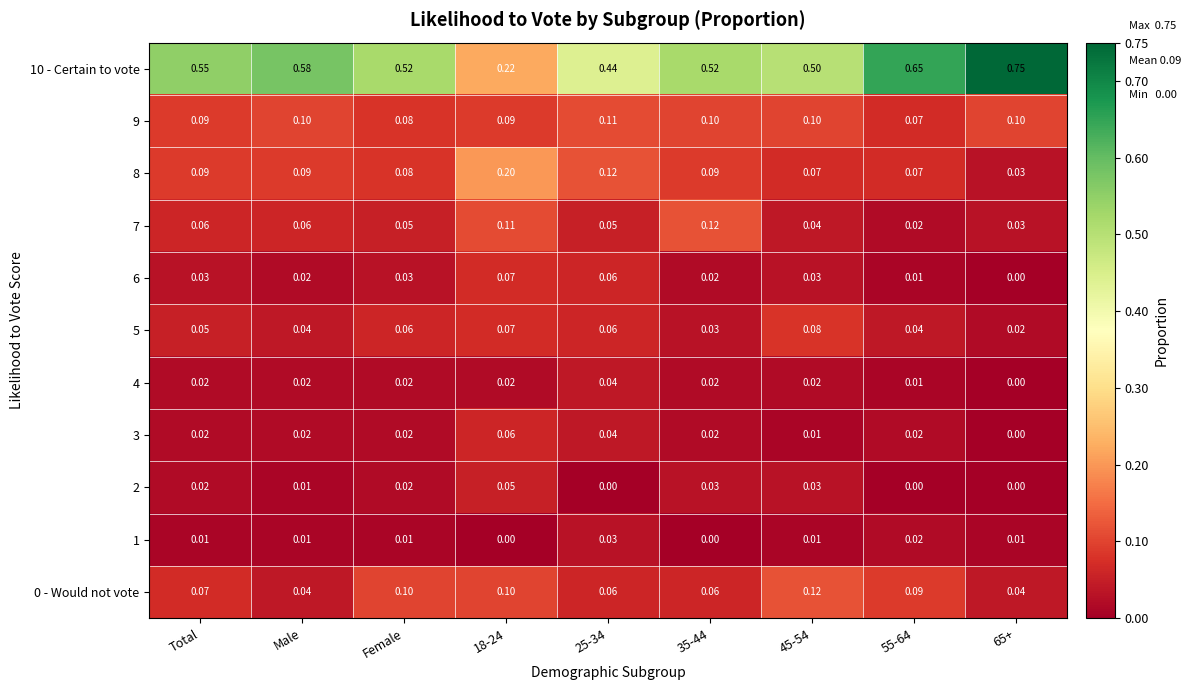

At how many categories does at least one series exceed 0?

9